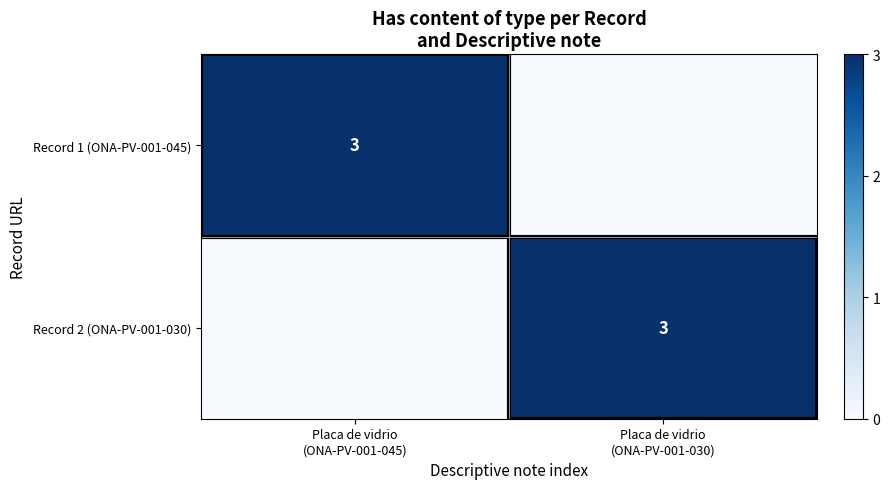

Count the number of data series in this chart.

2